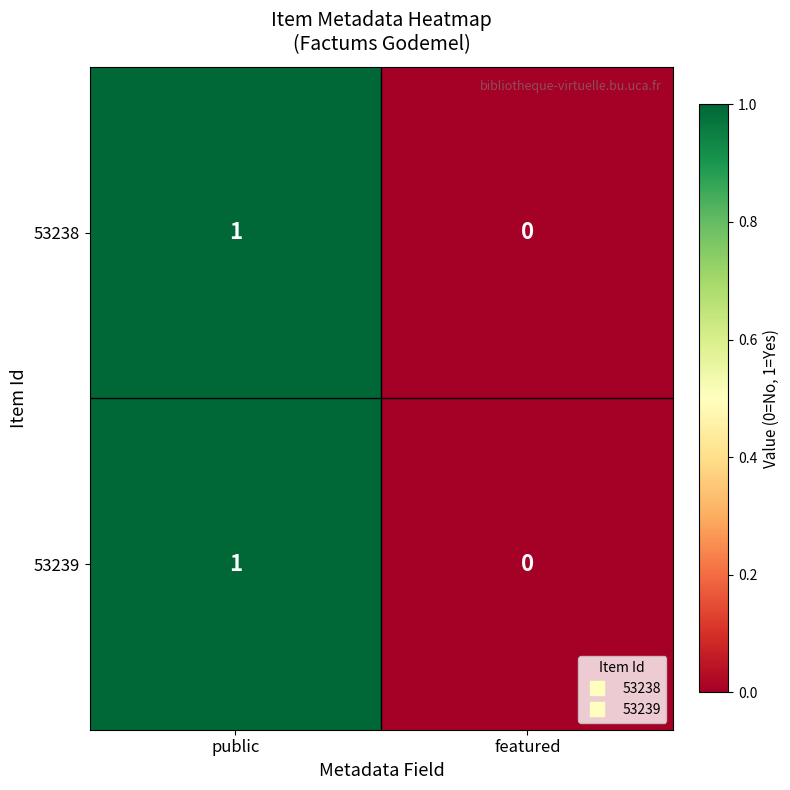

At which label is 53239 closest to 0?

featured